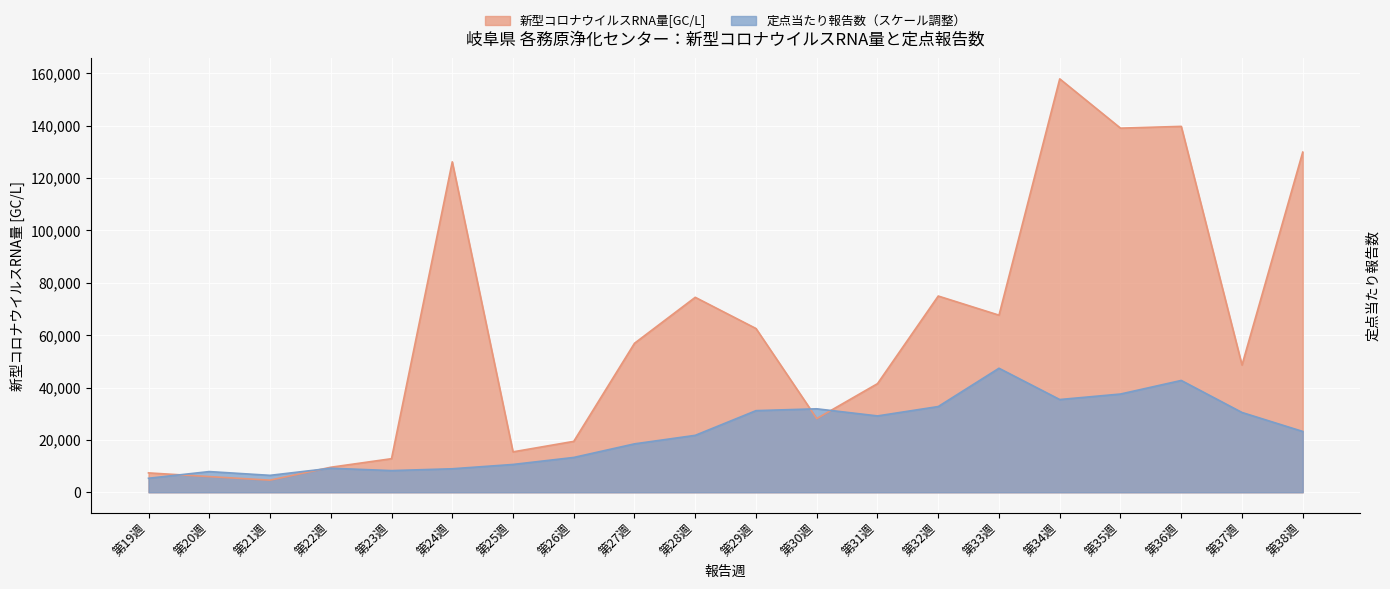

What is the approximate value of 処理場流域定点当たり報告数 at 第26週?

13305.7